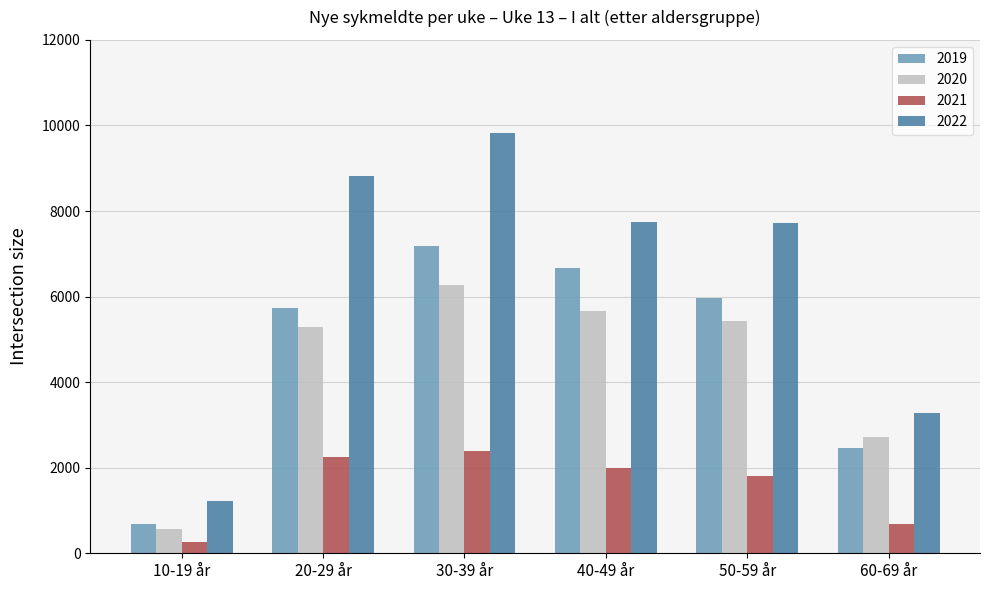

How many categories are shown in the chart?

6